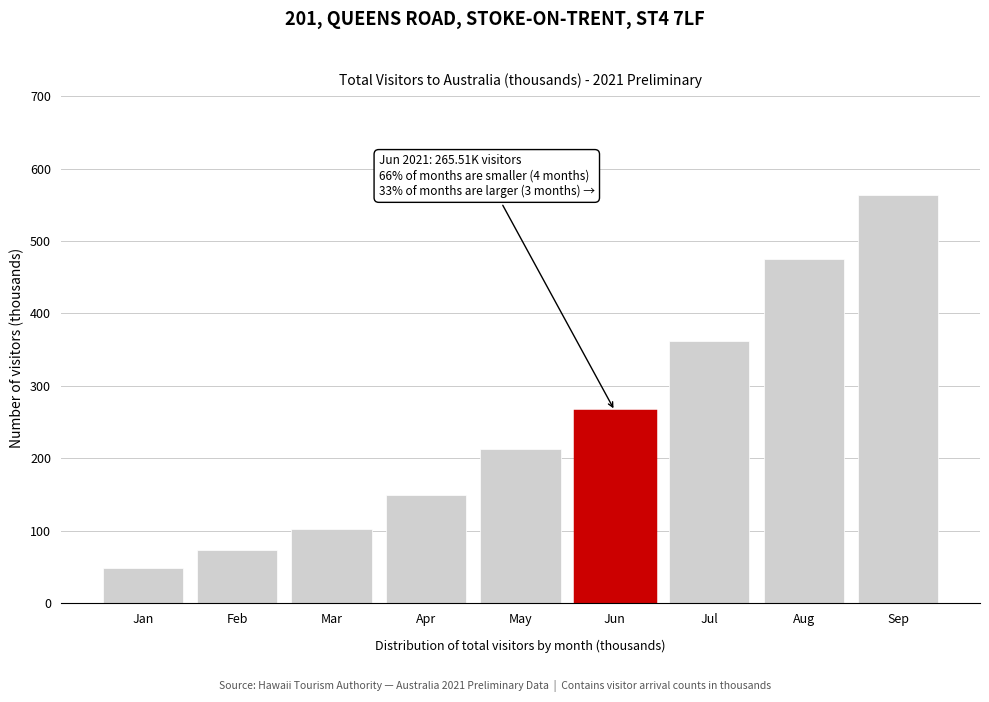

What is the value of the 9th bar from the left?

563.3